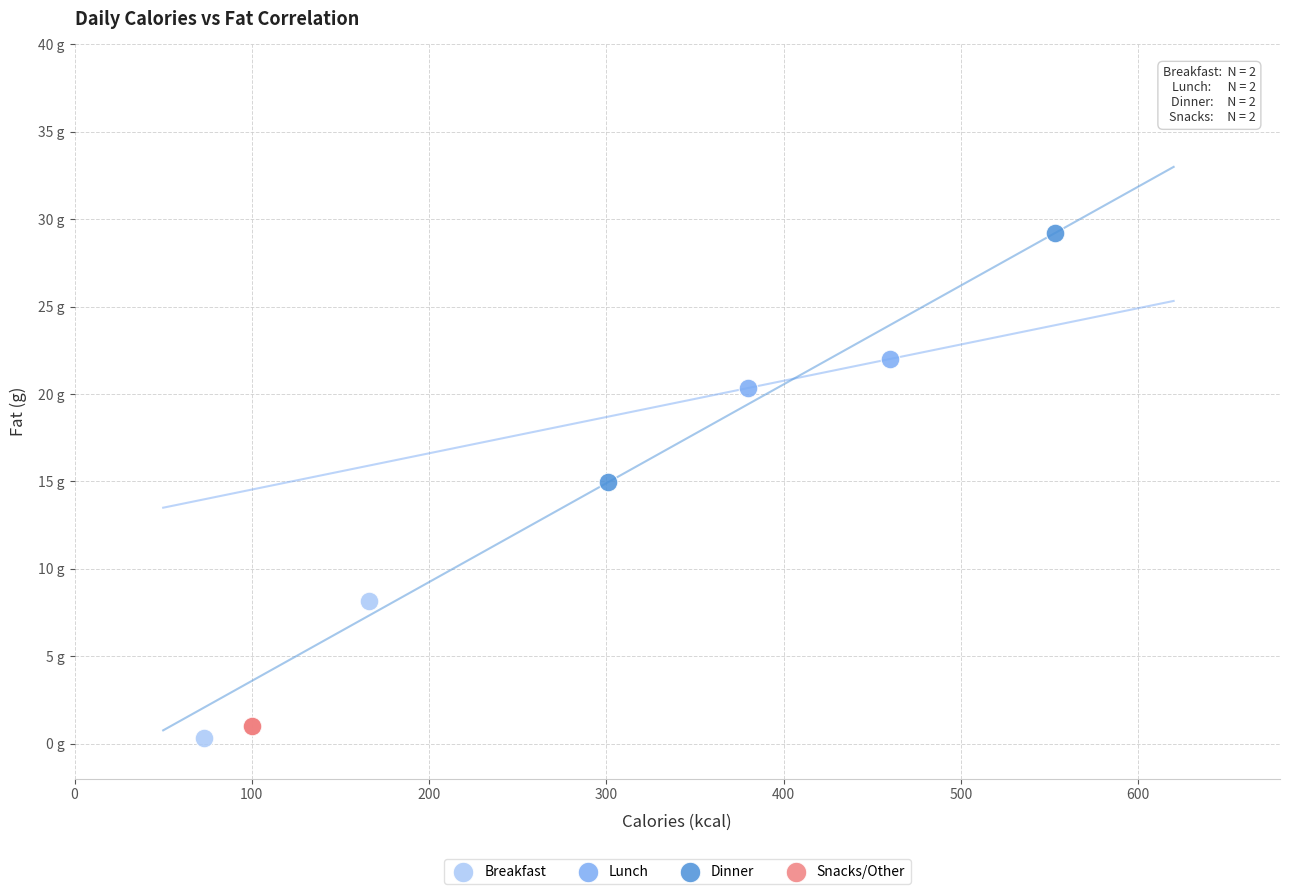

What are all the series names shown in the legend?

Breakfast, Lunch, Dinner, Snacks/Other